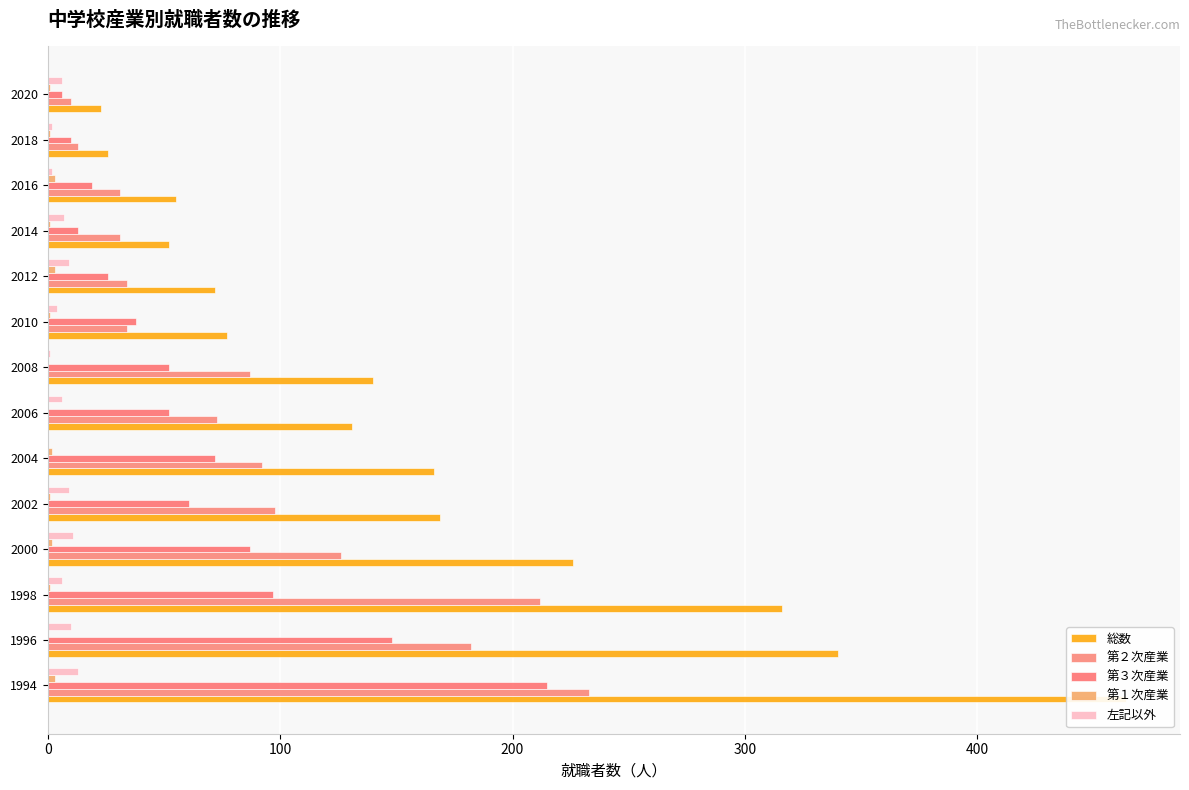

True or false: 総数 has a value of 34 at 2018.

False